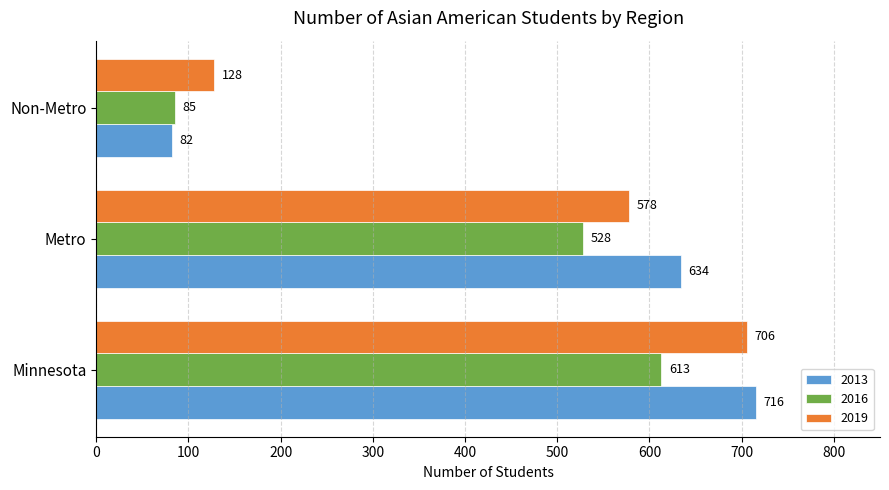

At which label does 2019 reach its peak?

Minnesota